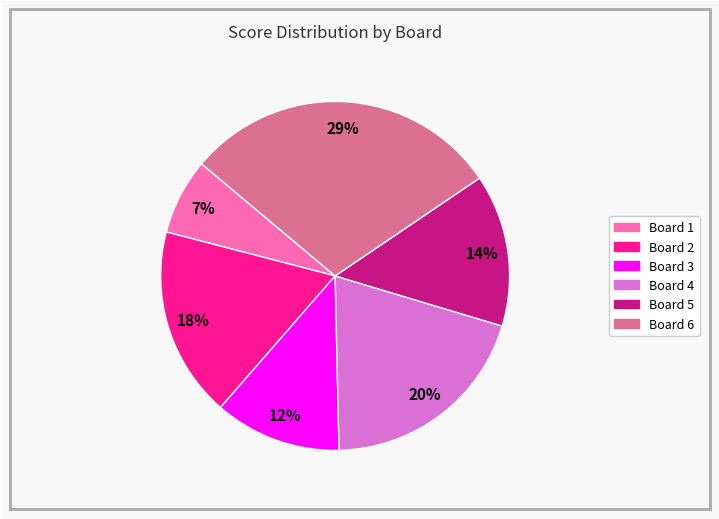

The Board 5 slice represents 26% of the pie. True or false?

False